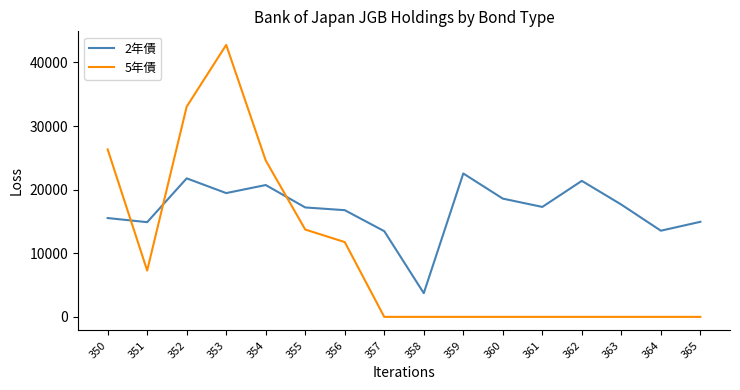

The 5年債 series shows 0 at 363. True or false?

True